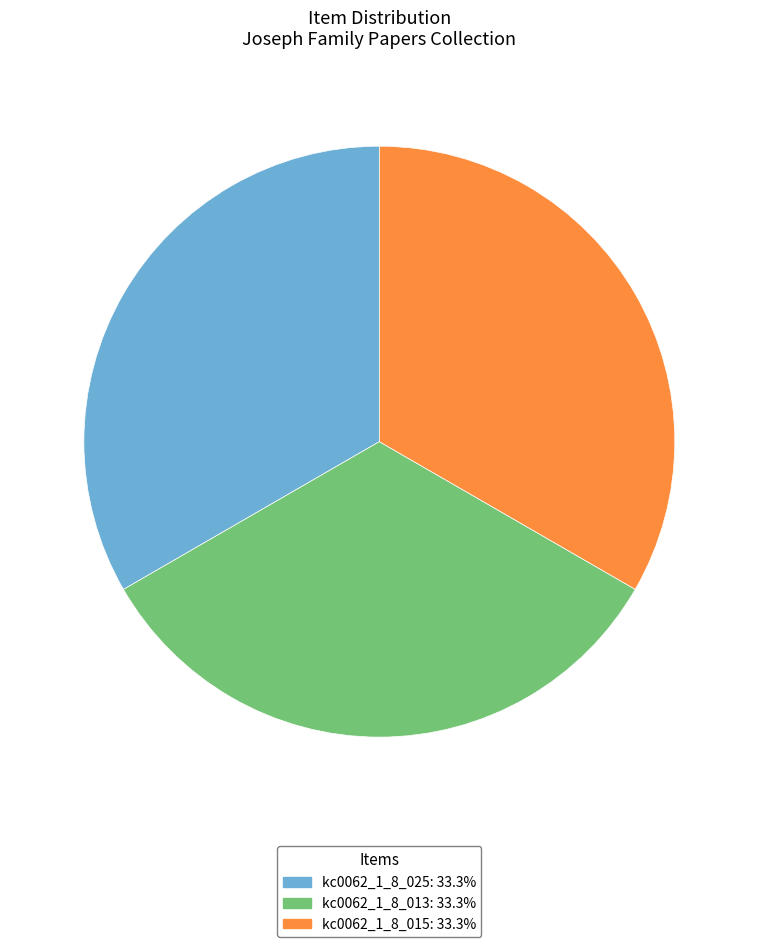

Is it true that kc0062_1_8_013 is 33% of the pie?

True